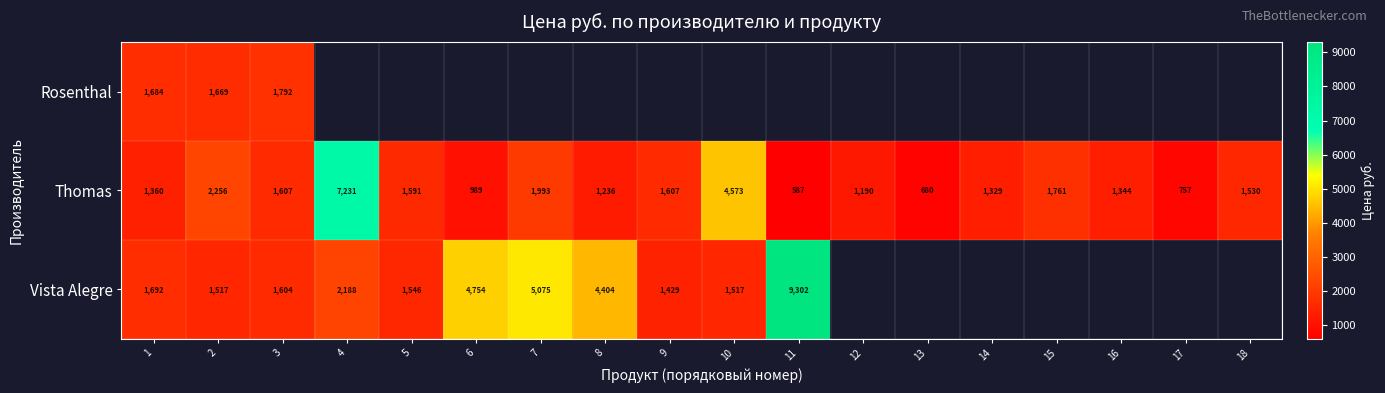

Count the number of categories in the chart.

18